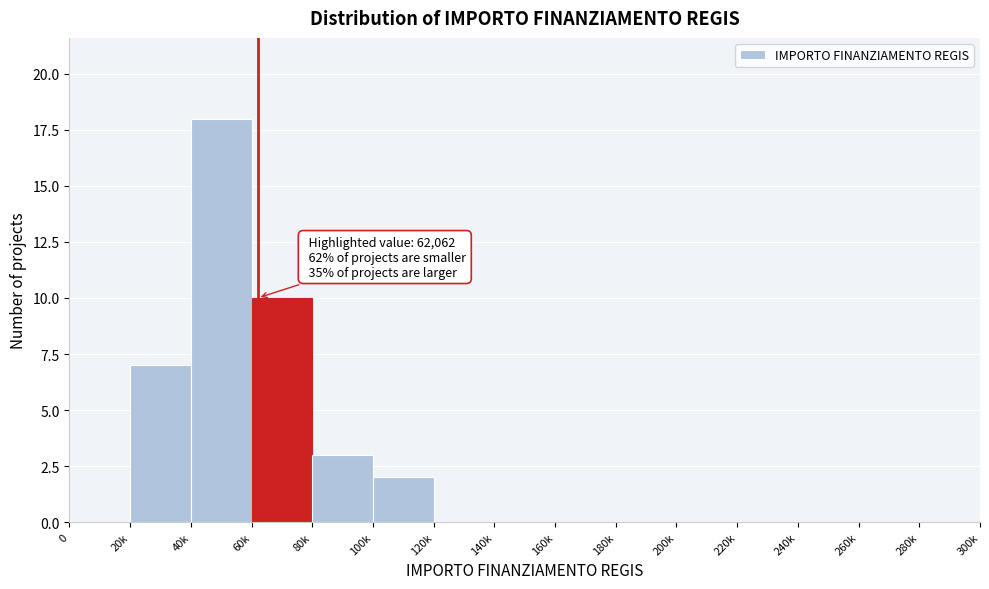

Reading left to right, transcribe all the data shown in this chart.

0=0	20k=7	40k=18	60k=10	80k=3	100k=2	120k=0	140k=0	160k=0	180k=0	200k=0	220k=0	240k=0	260k=0	280k=0